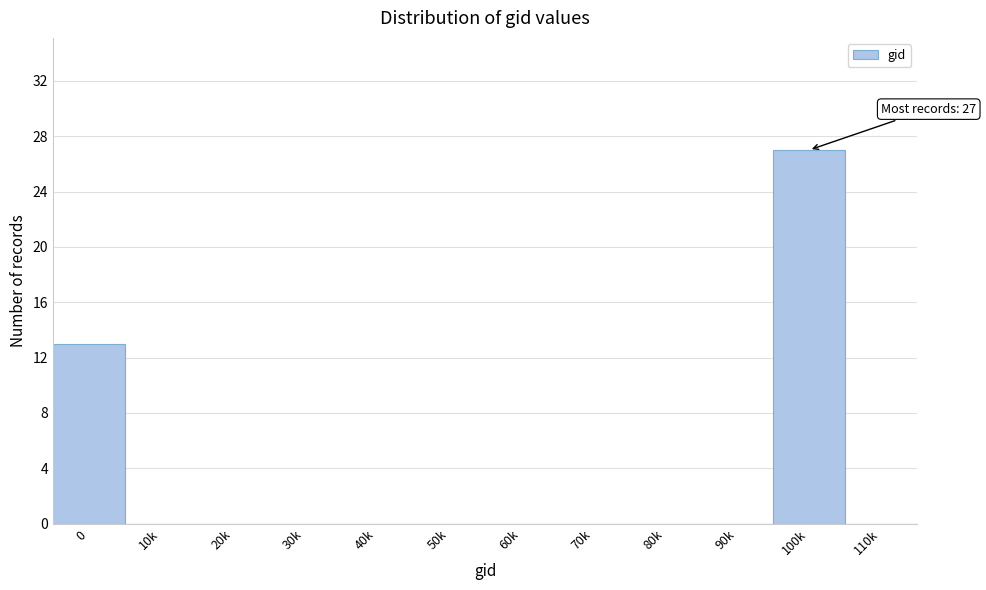

Reading right to left, what are all the values shown in this chart?

110k=0	100k=27	90k=0	80k=0	70k=0	60k=0	50k=0	40k=0	30k=0	20k=0	10k=0	0=13